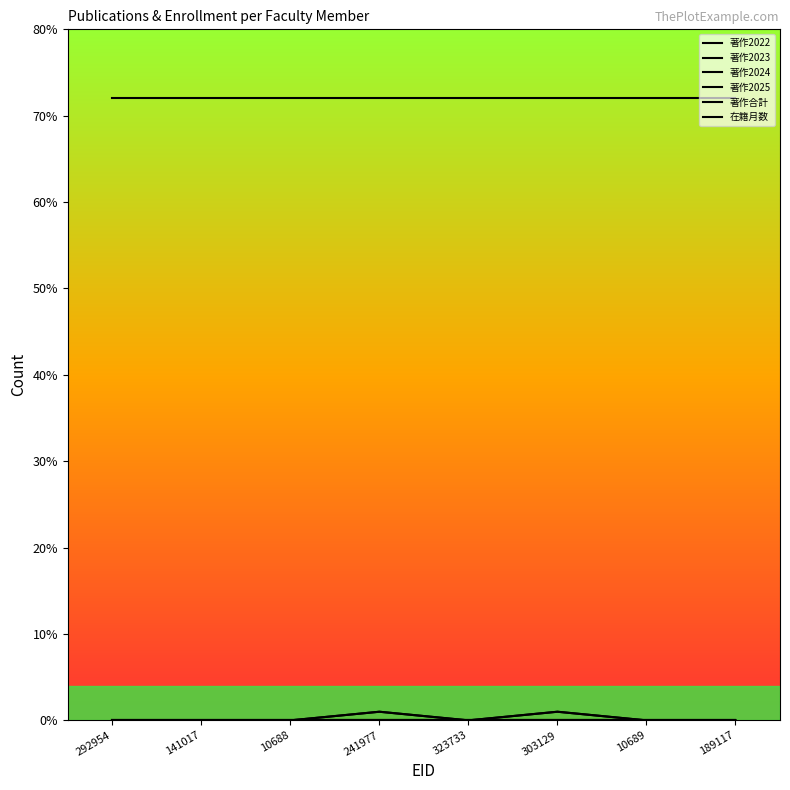

Does the chart have visible grid lines?

No